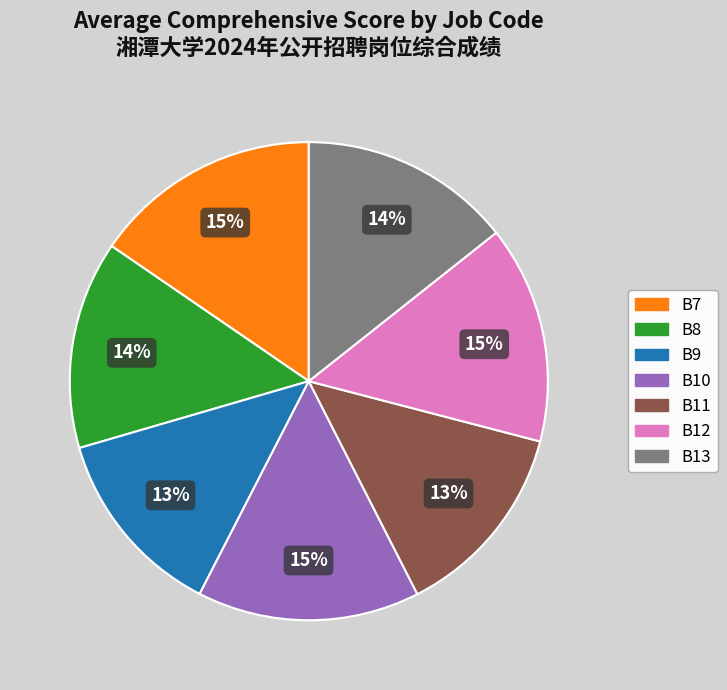

What percentage is the B13 slice, to the nearest percent?

14%